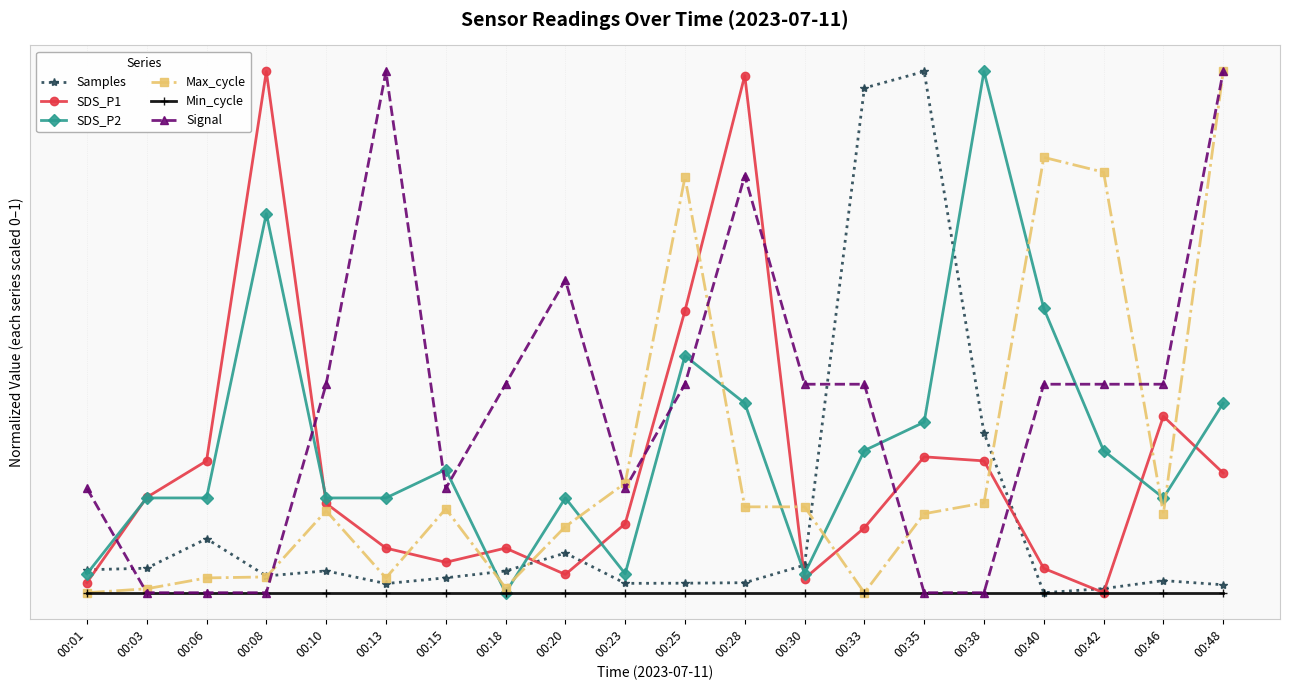

True or false: Signal and Min_cycle cross at least once.

False